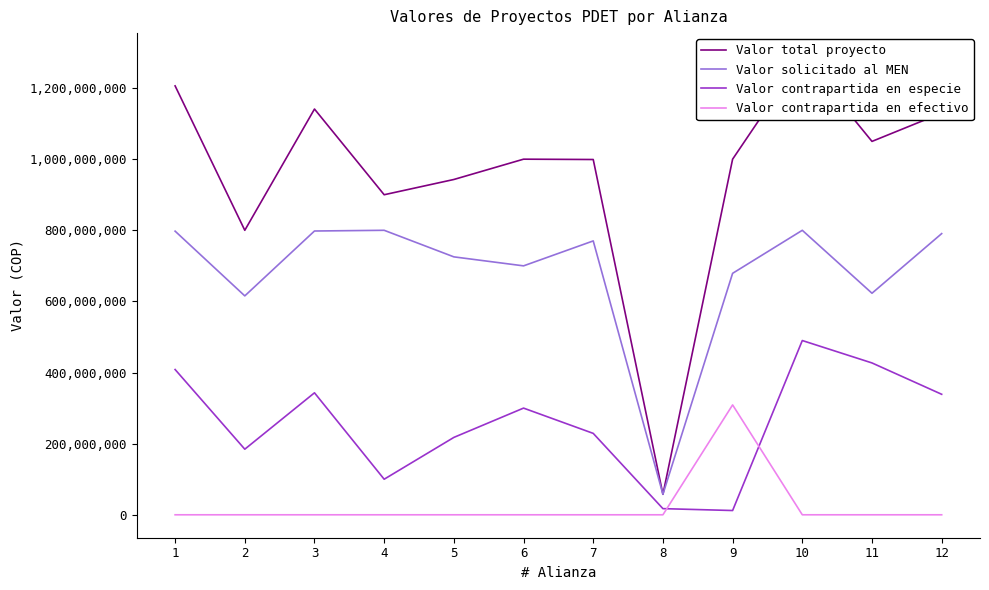

True or false: Valor contrapartida en especie has a value of 177355258 at 4.

False